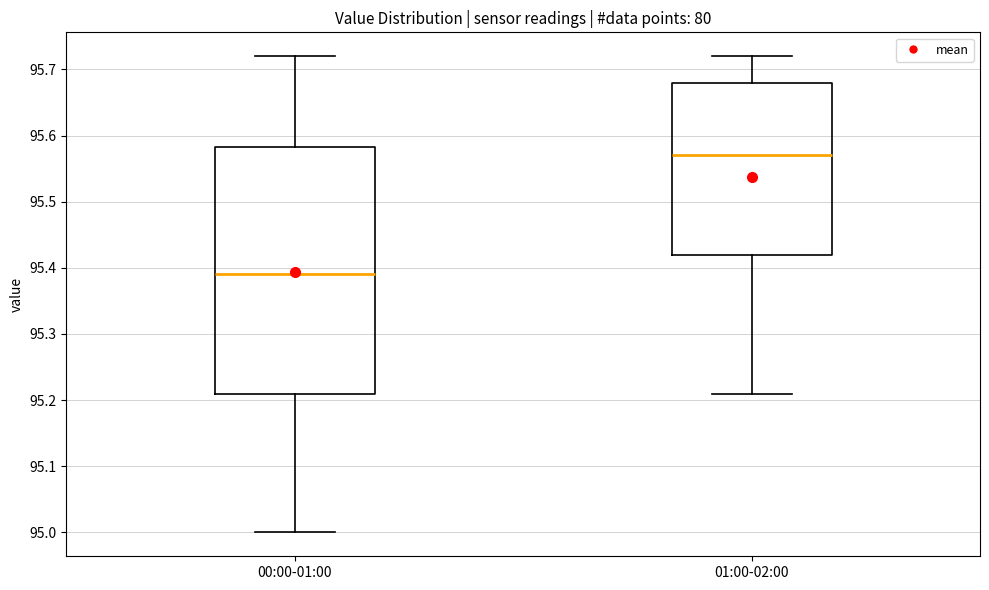

Reading left to right, read every box against the y-axis: the position of its median line, the range the box covers, and the ends of its whiskers. The values are not printed on the chart, so give them approximately, as read against the axis.

00:00-01:00: median 95.39, box 95.21 to 95.58, whiskers 95.00 to 95.72
01:00-02:00: median 95.57, box 95.42 to 95.68, whiskers 95.21 to 95.72